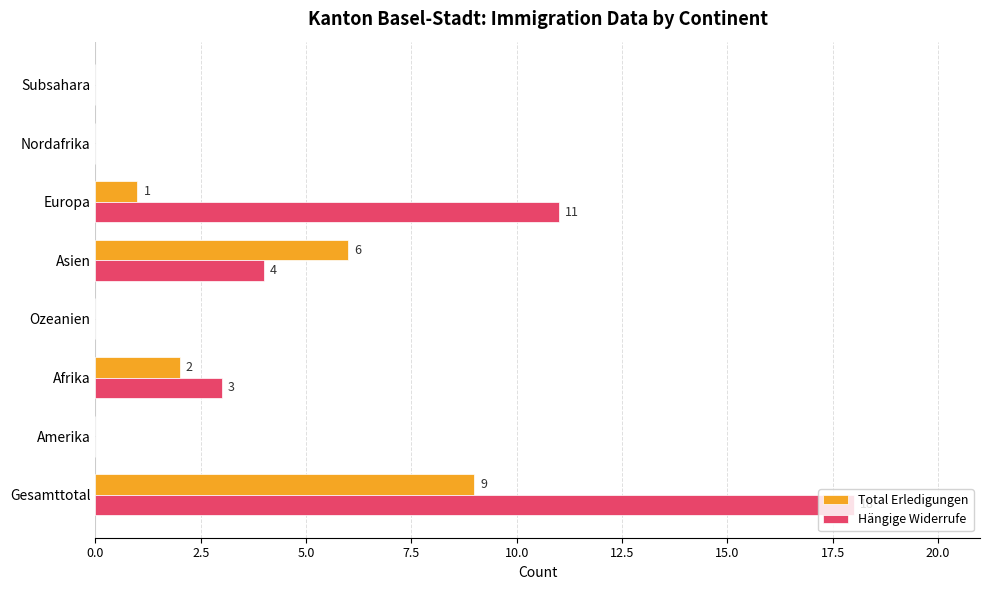

Between Ozeanien and Europa, which series saw the biggest shift?

Hängige Widerrufe